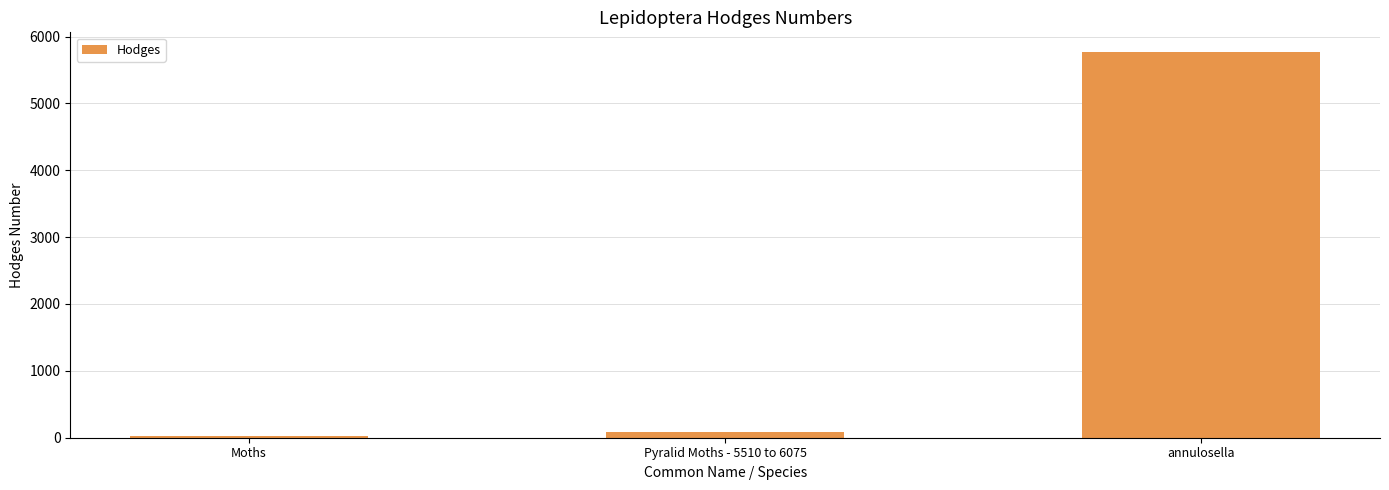

What is the minimum value shown in the chart?

29.0